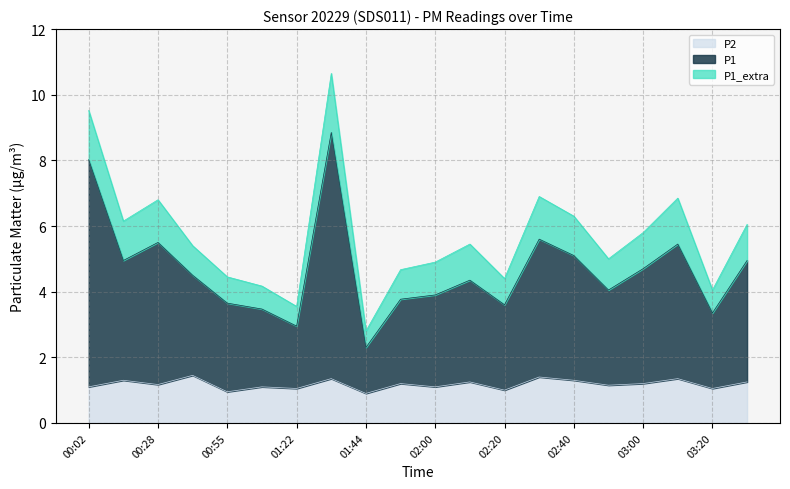

At which category is the sum across all series the highest?

01:36